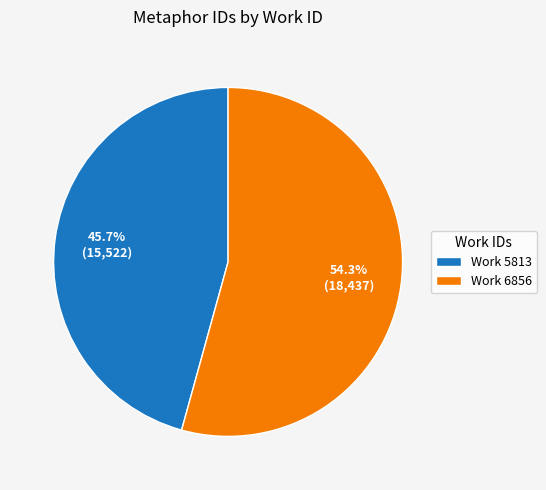

How many segments does this pie chart have?

2